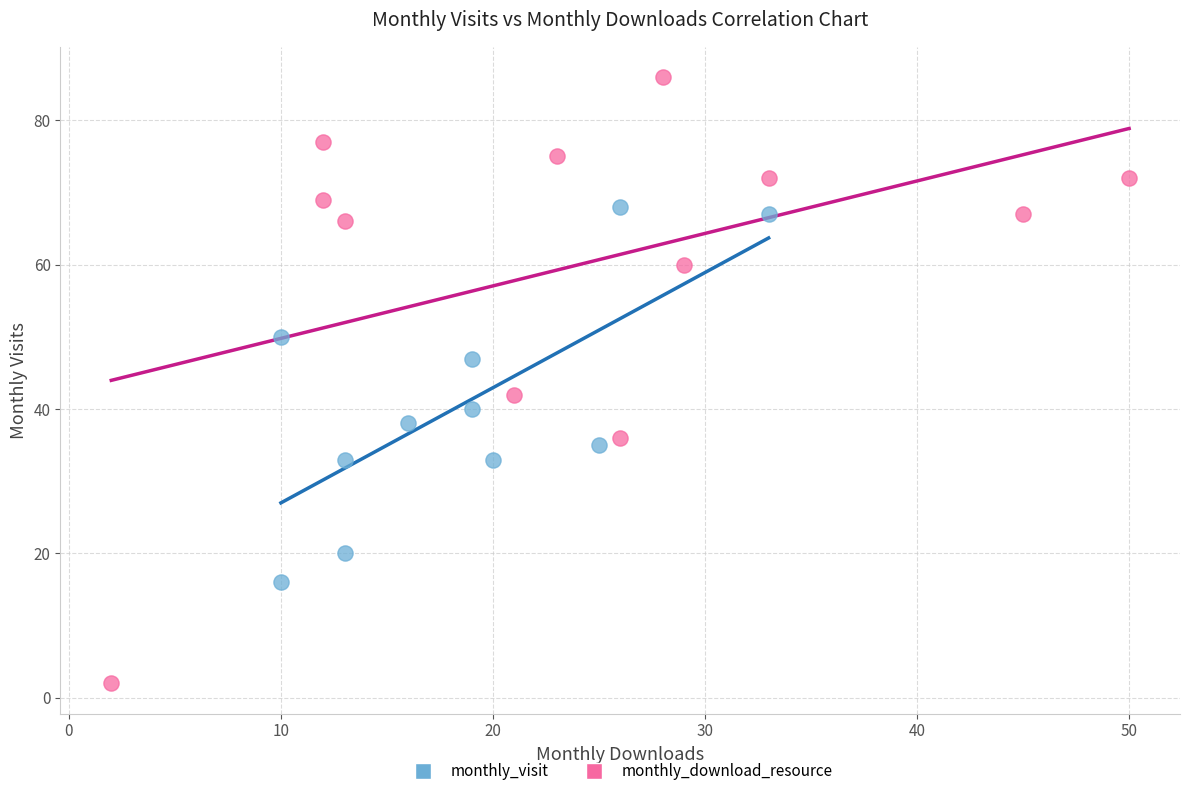

Which series reaches the minimum Y coordinate?

monthly_download_resource